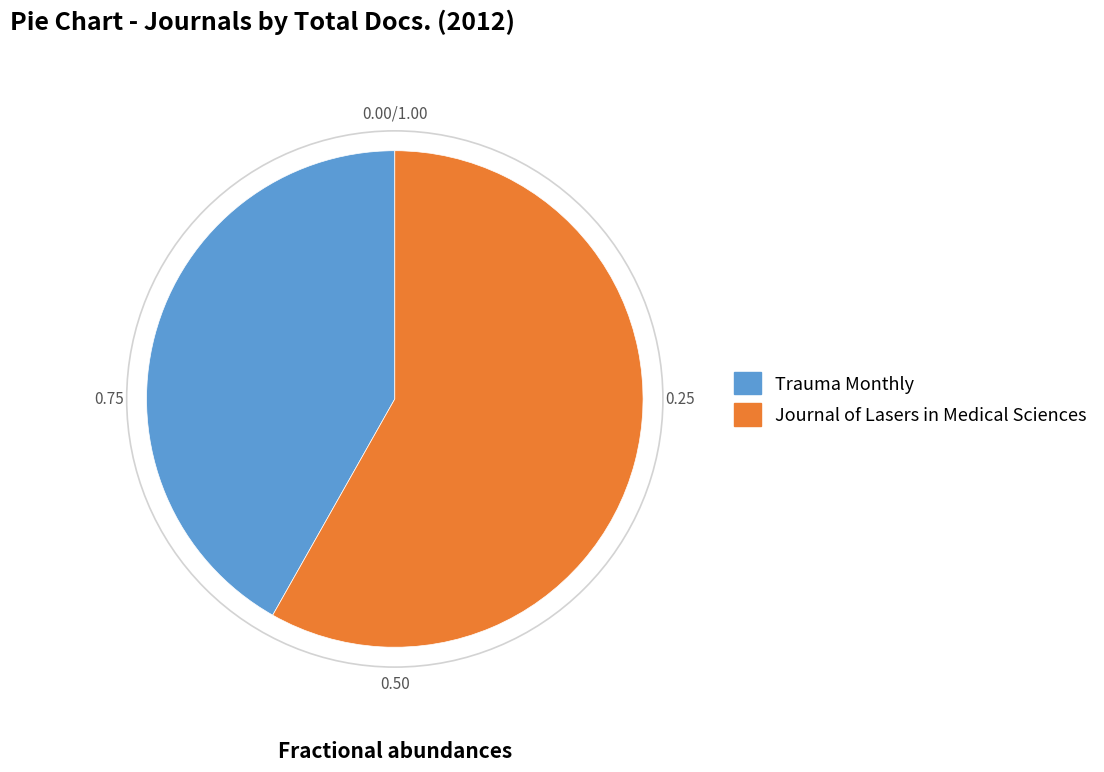

Rank the categories by value from lowest to highest.

Trauma Monthly, Journal of Lasers in Medical Sciences